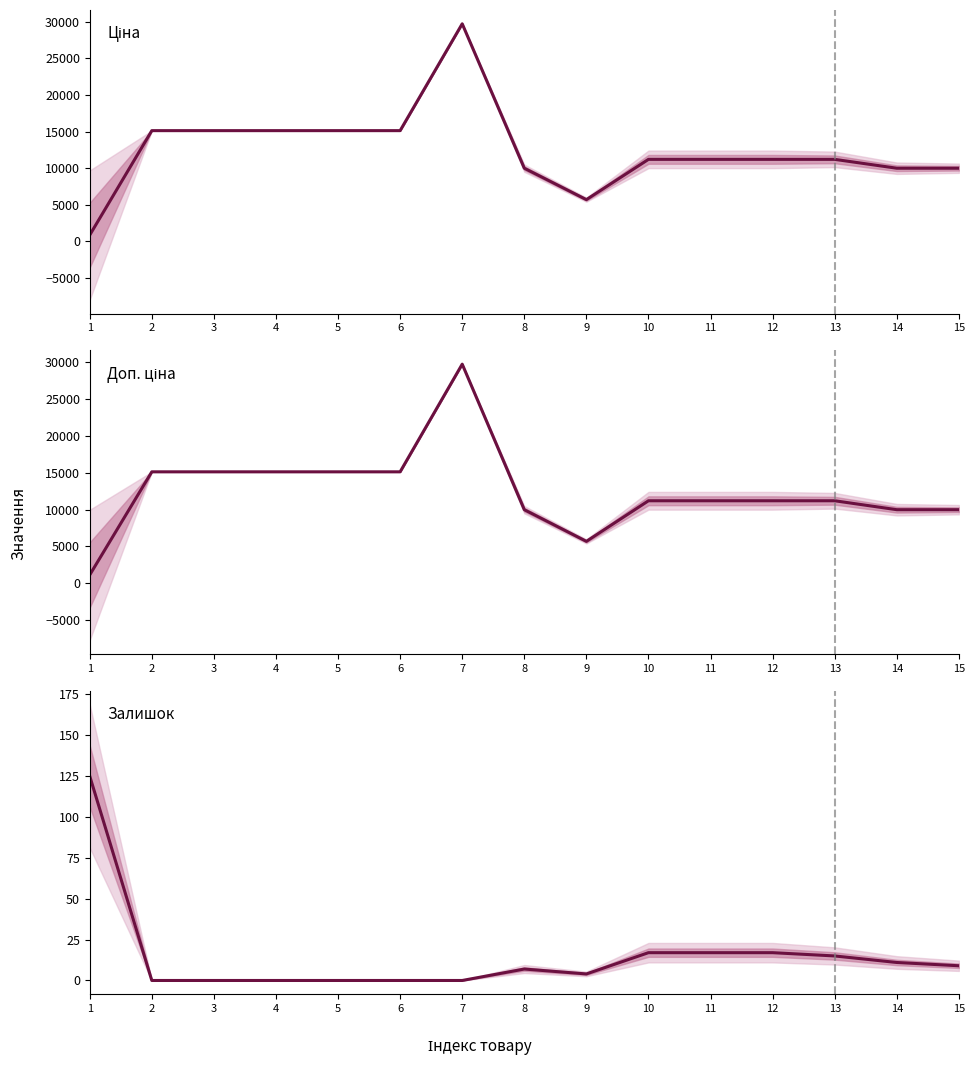

What is the difference between the highest and lowest values at 4?

15120.0